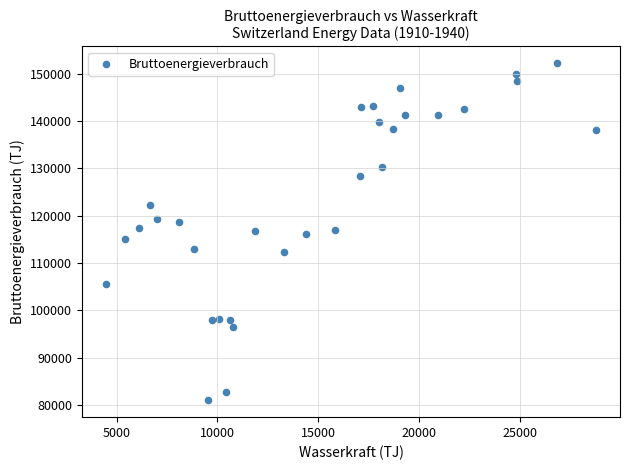

What is the range of Y values (max minus min)?

71120